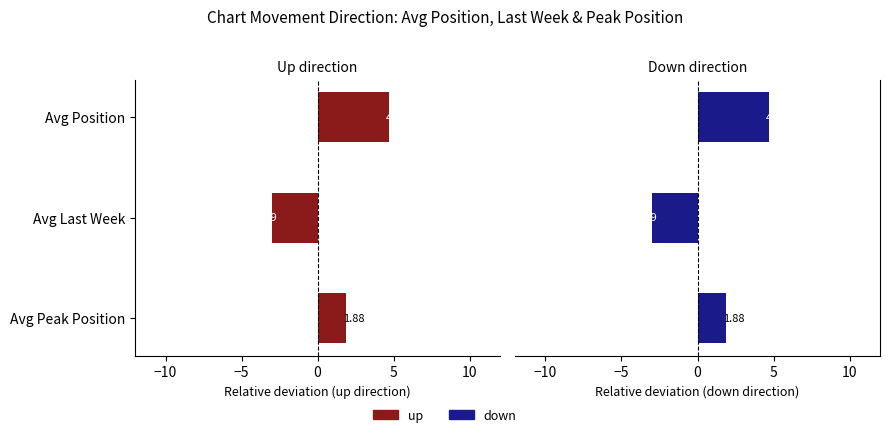

What is the value of the up (relative to mean) bar at the 2nd from the left?

-3.0